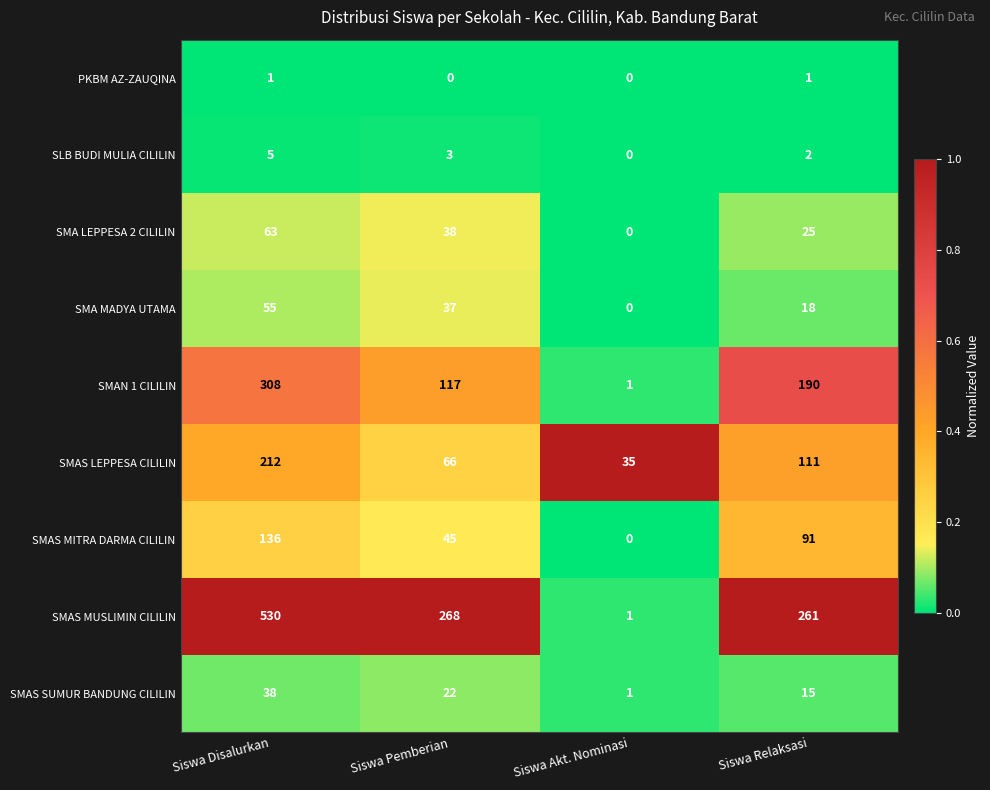

What is the maximum value shown in the chart?

530